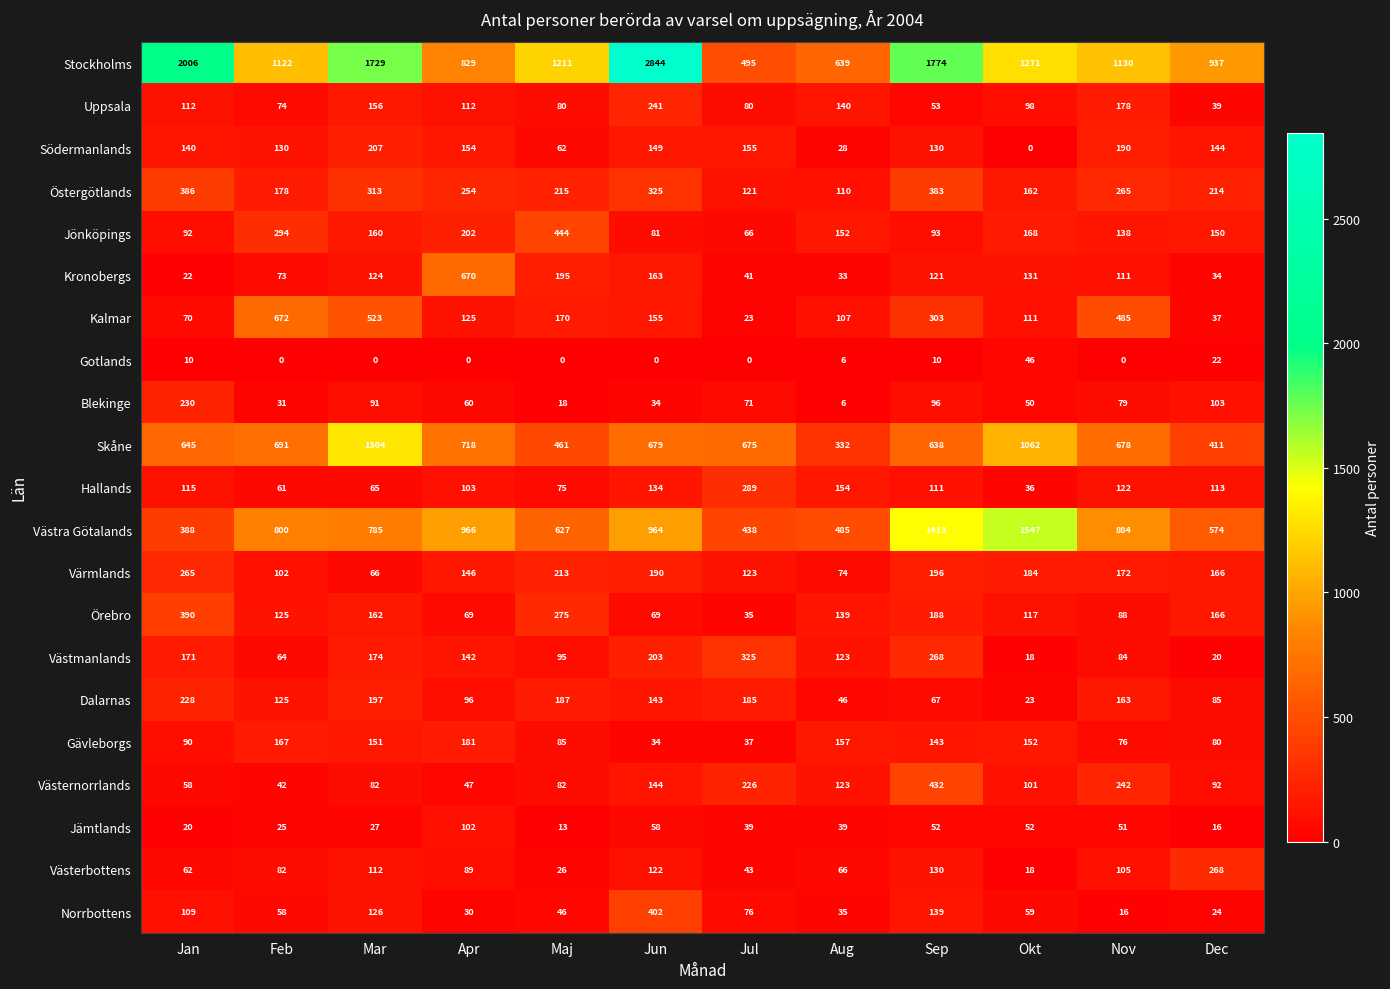

What value does the Kalmar series have at Jun, to the nearest 10?

160